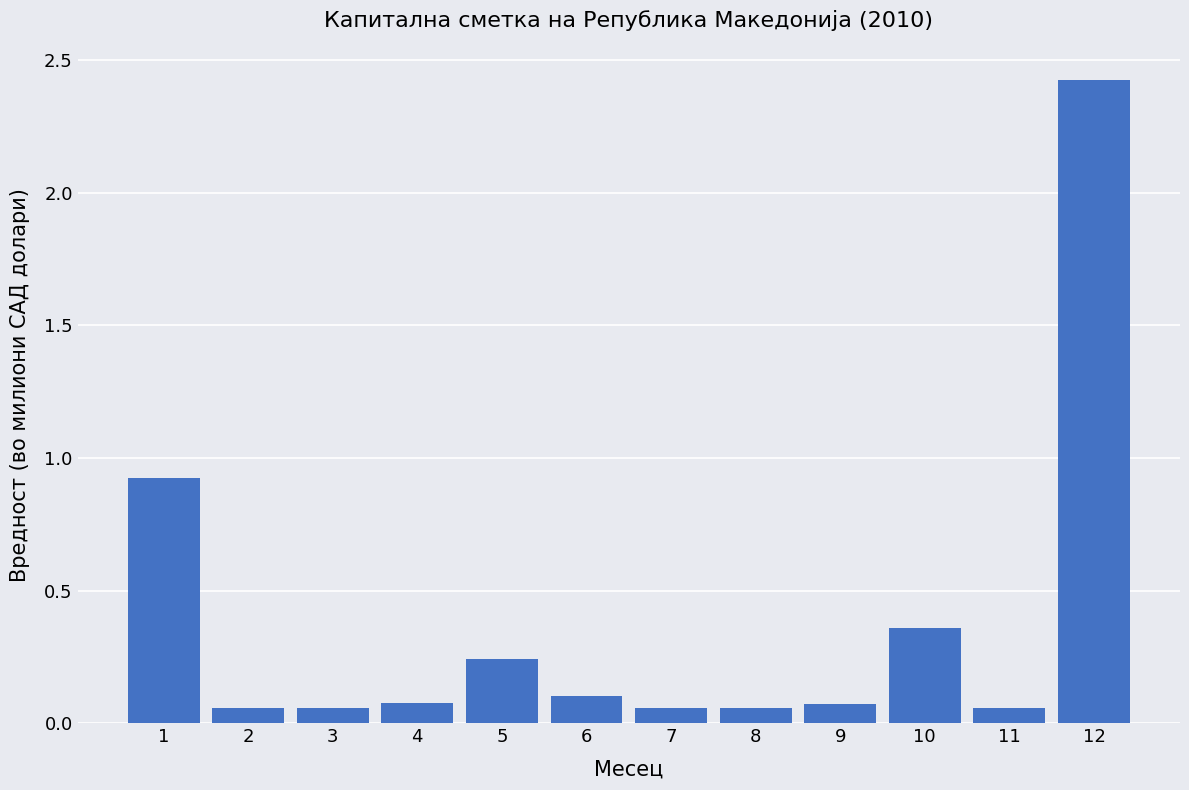

What is the maximum value shown in the chart?

2.4